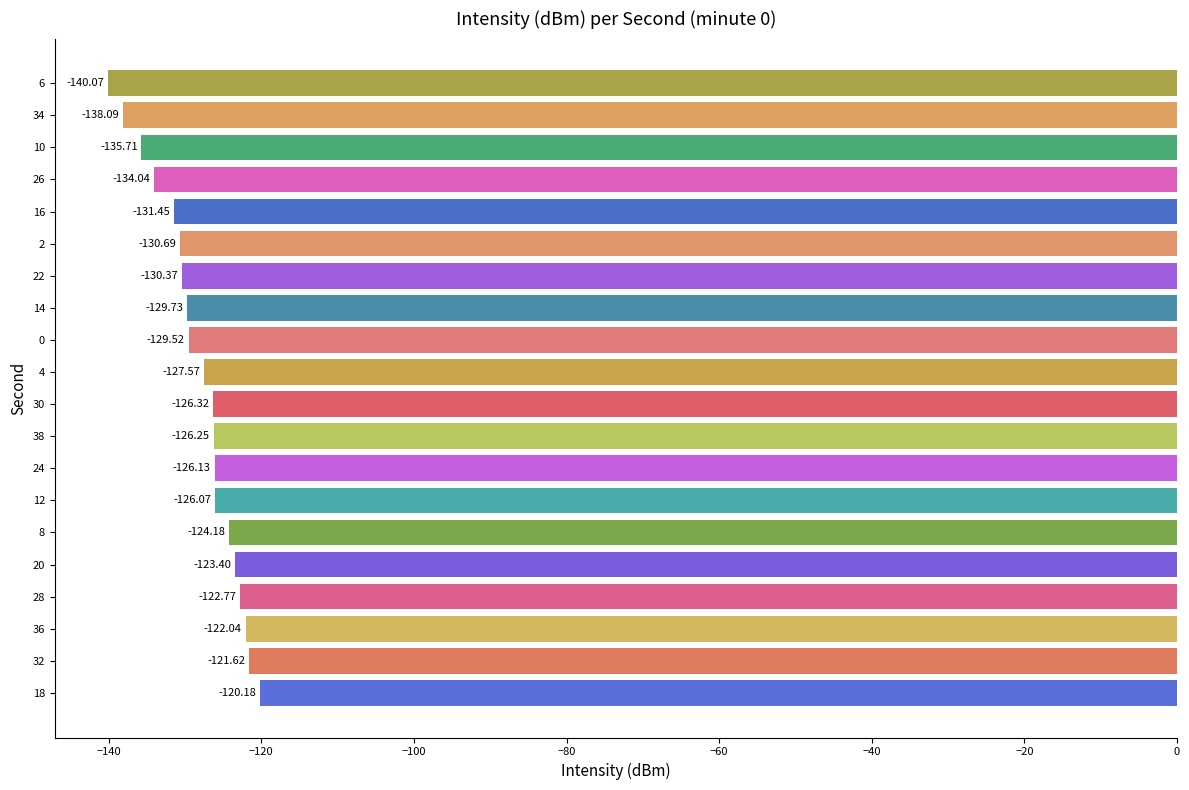

What is the average value?

-128.3